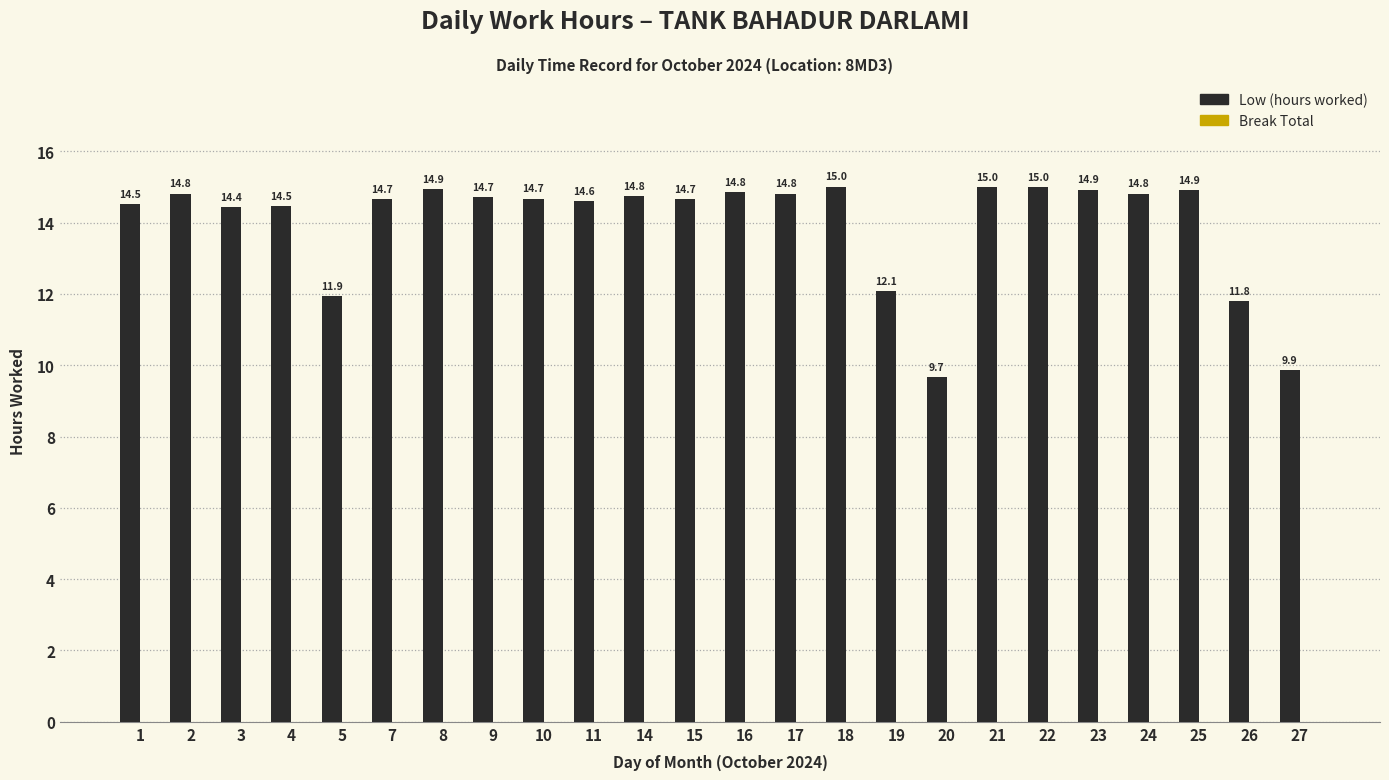

What is the sum of the values at 18 and 21?

30.0